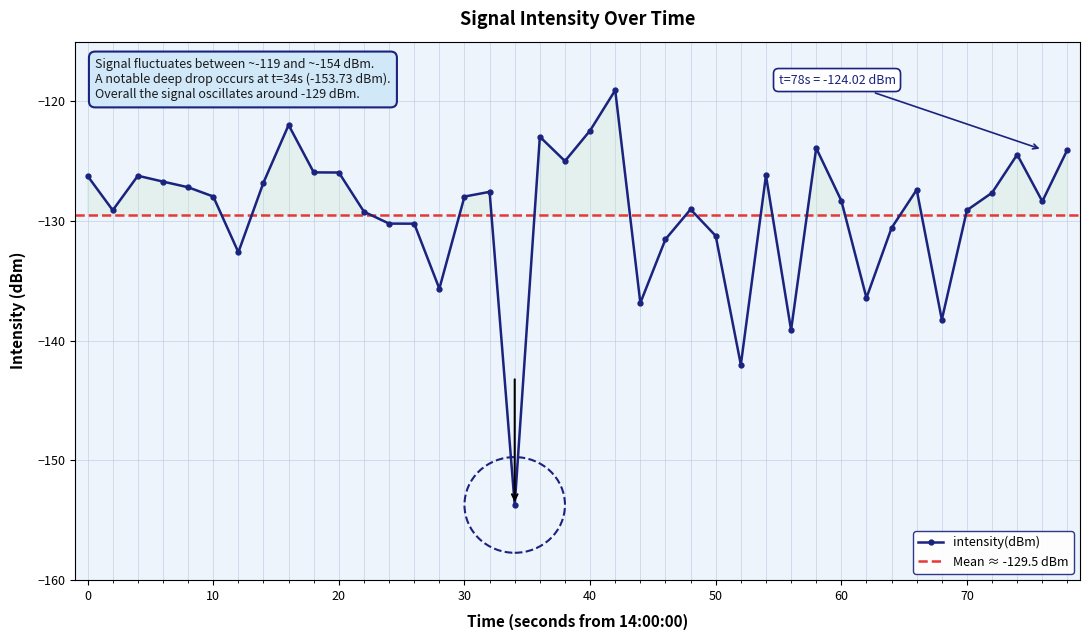

What is the minimum value shown in the chart?

-153.7